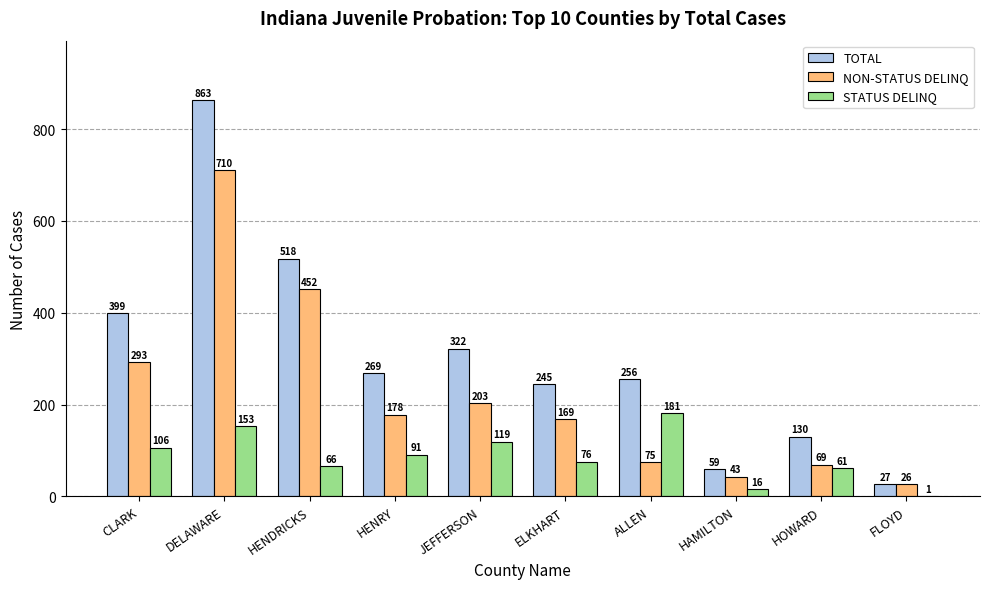

The value of STATUS DELINQ at FLOYD is 1. True or false?

True